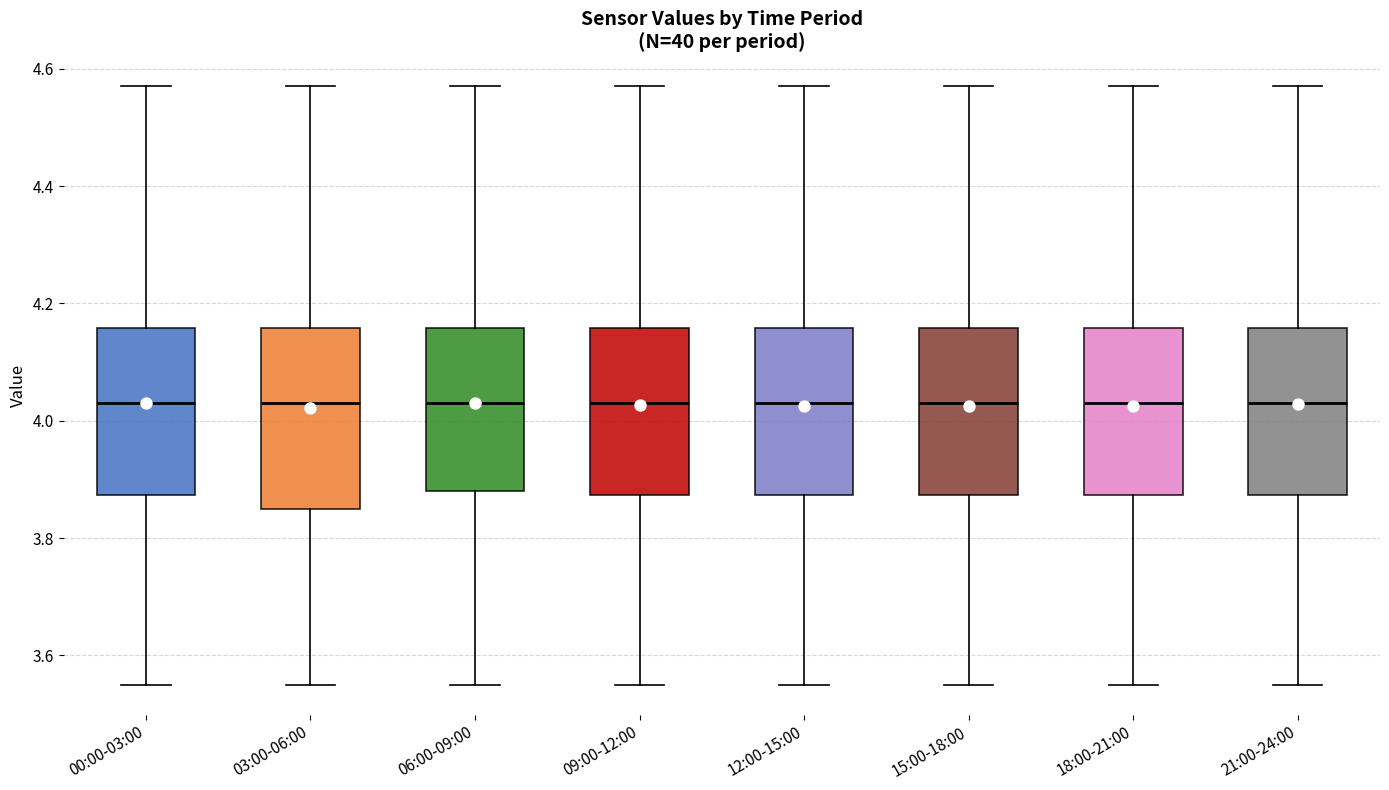

Comparing the boxes themselves (not the whiskers), which one is the tallest?

03:00-06:00